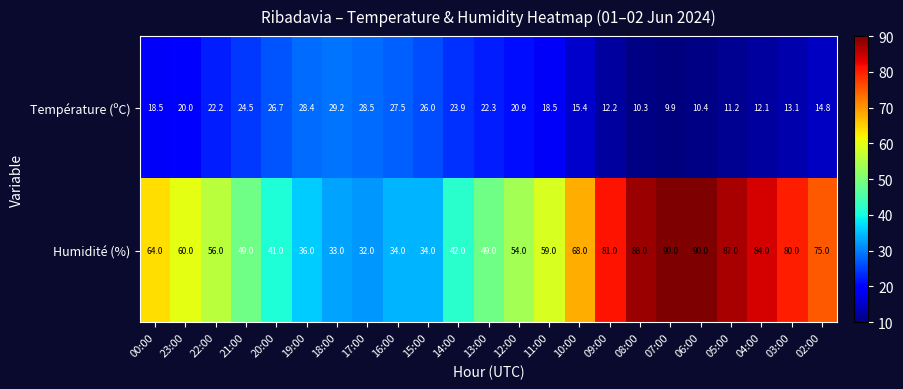

Rank the series by their average value, from lowest to highest.

Température (ºC), Humidité (%)